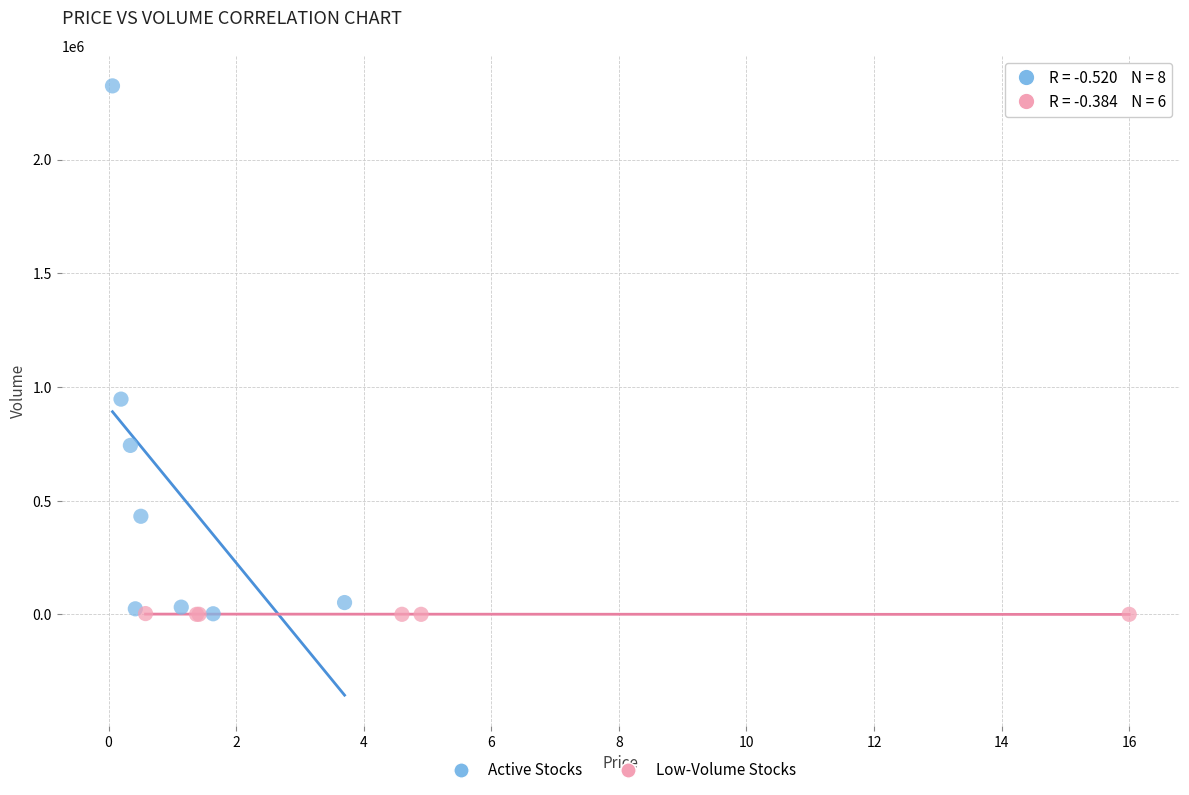

Which series has the largest Y range (max minus min)?

Active Stocks